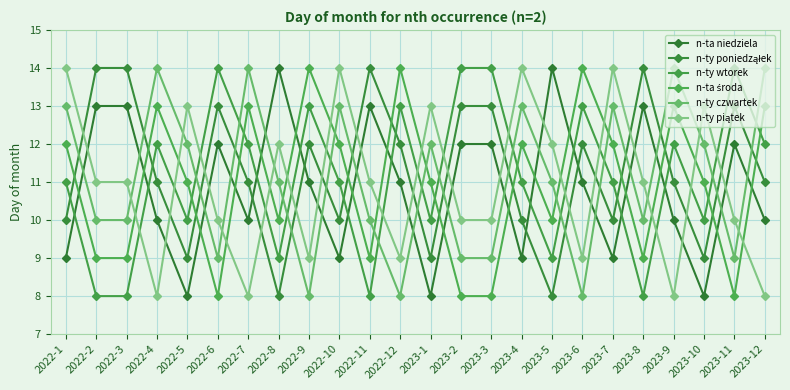

What is the sum of the n-ta niedziela values at 2022-8 and 2023-2?

26